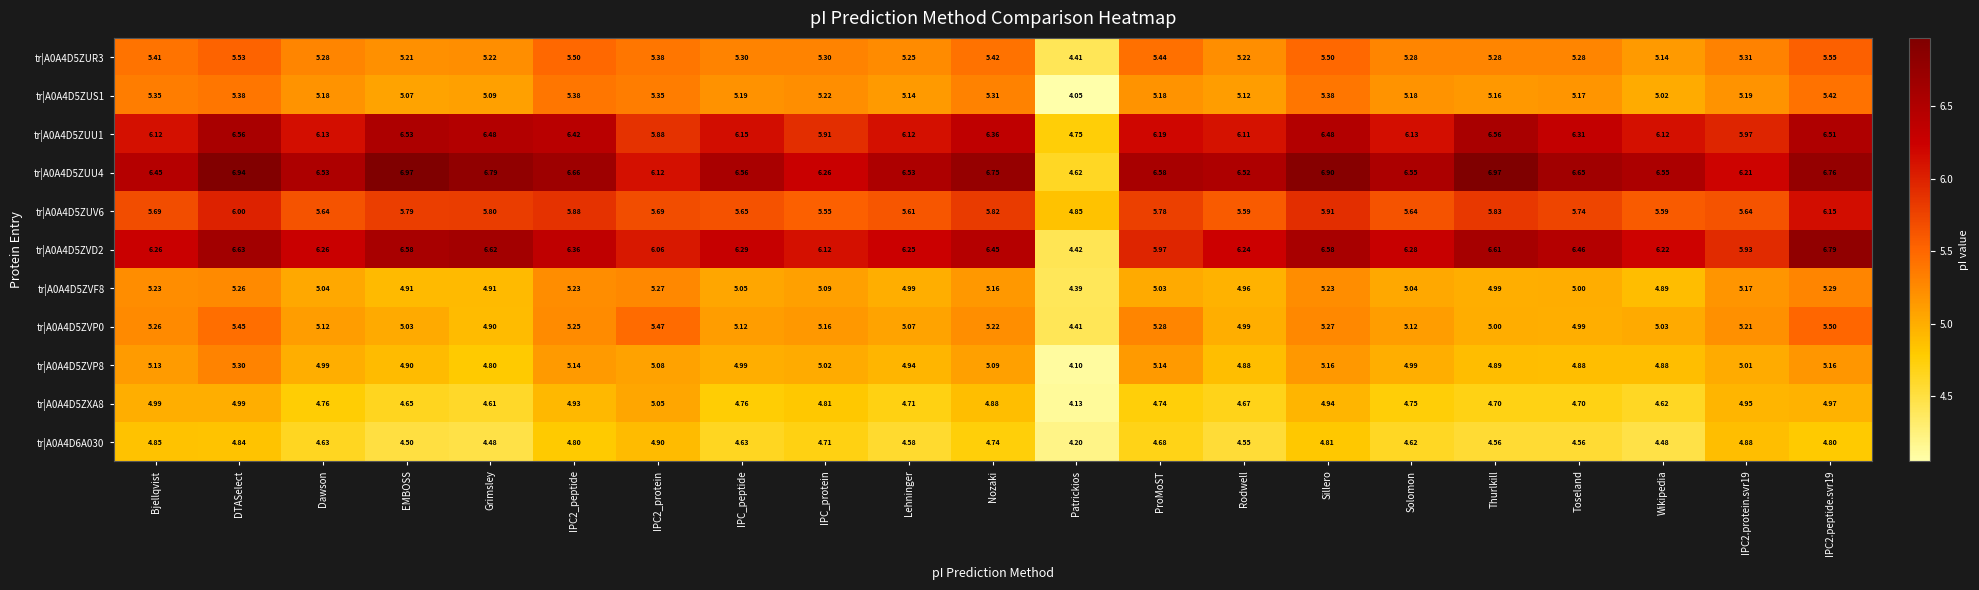

Count the number of data series in this chart.

11